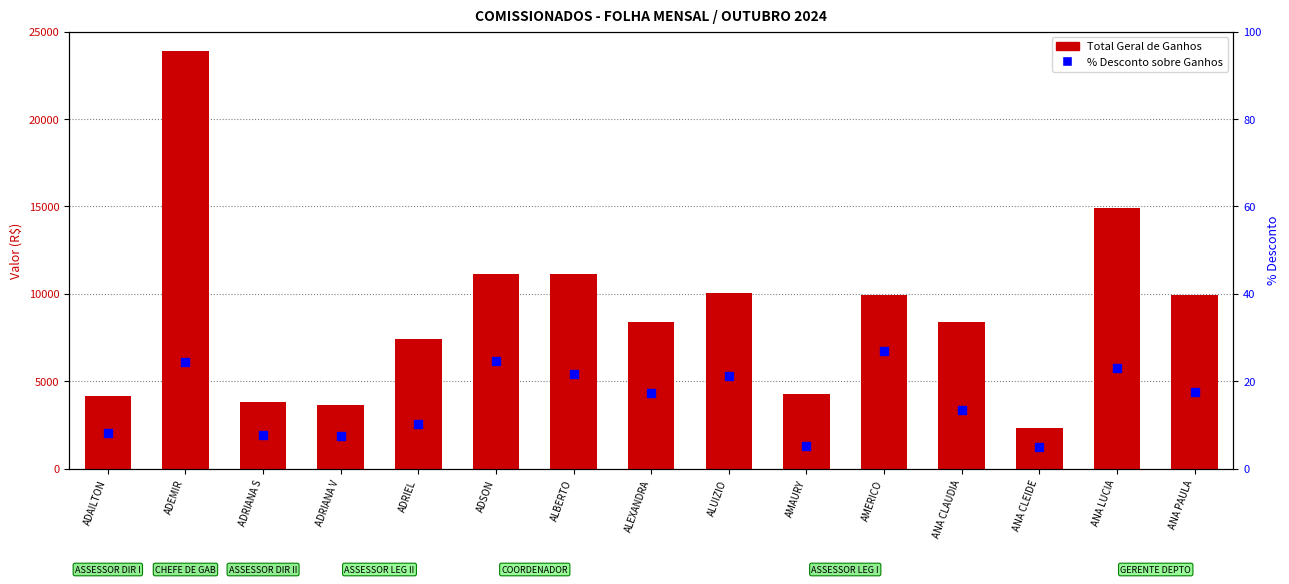

Which series reaches the maximum Y coordinate?

TOTAL GERAL DE GANHOS